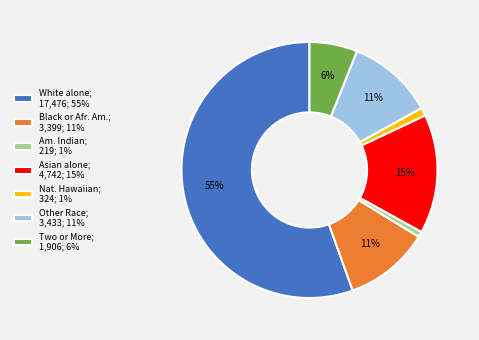

How many segments does this pie chart have?

7